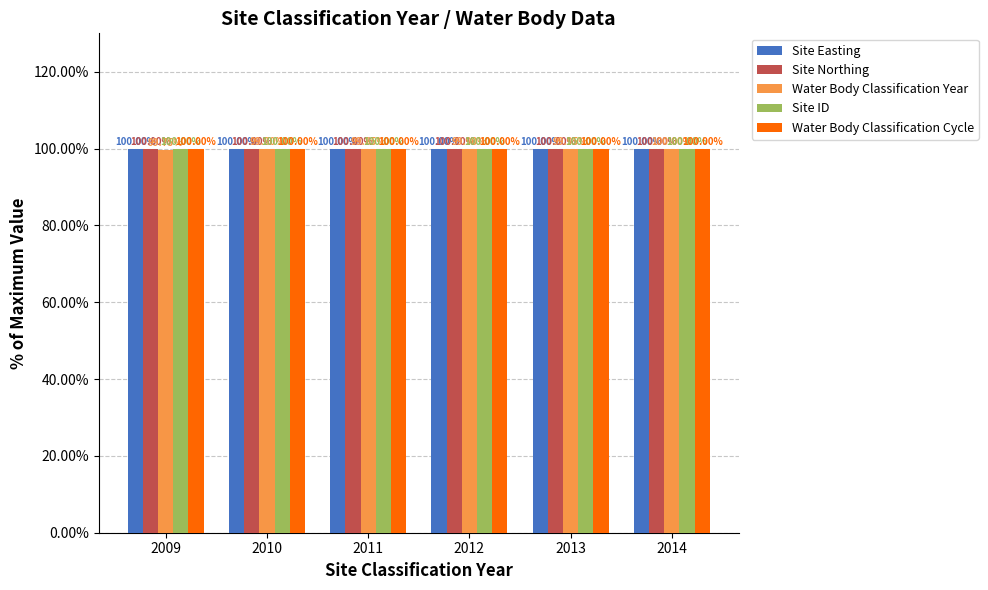

List the labels in order of Water Body Classification Year value, smallest first.

2009, 2010, 2011, 2012, 2013, 2014